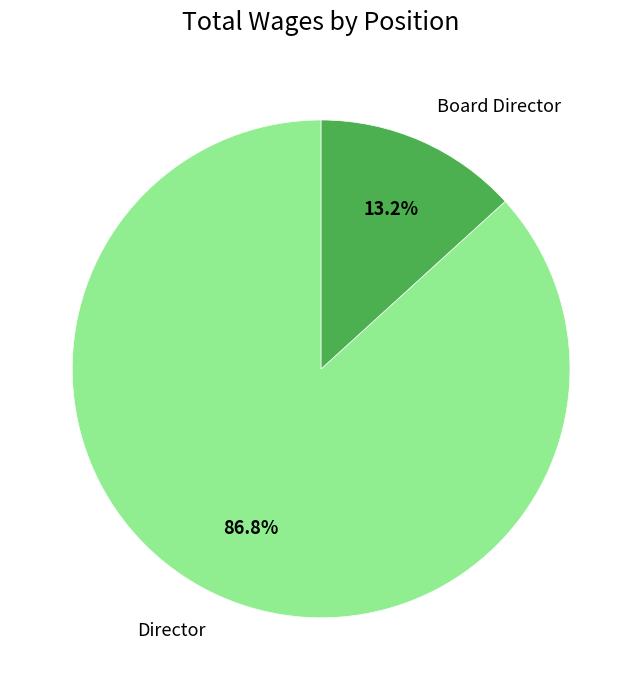

Between Director and Board Director, which is larger?

Director